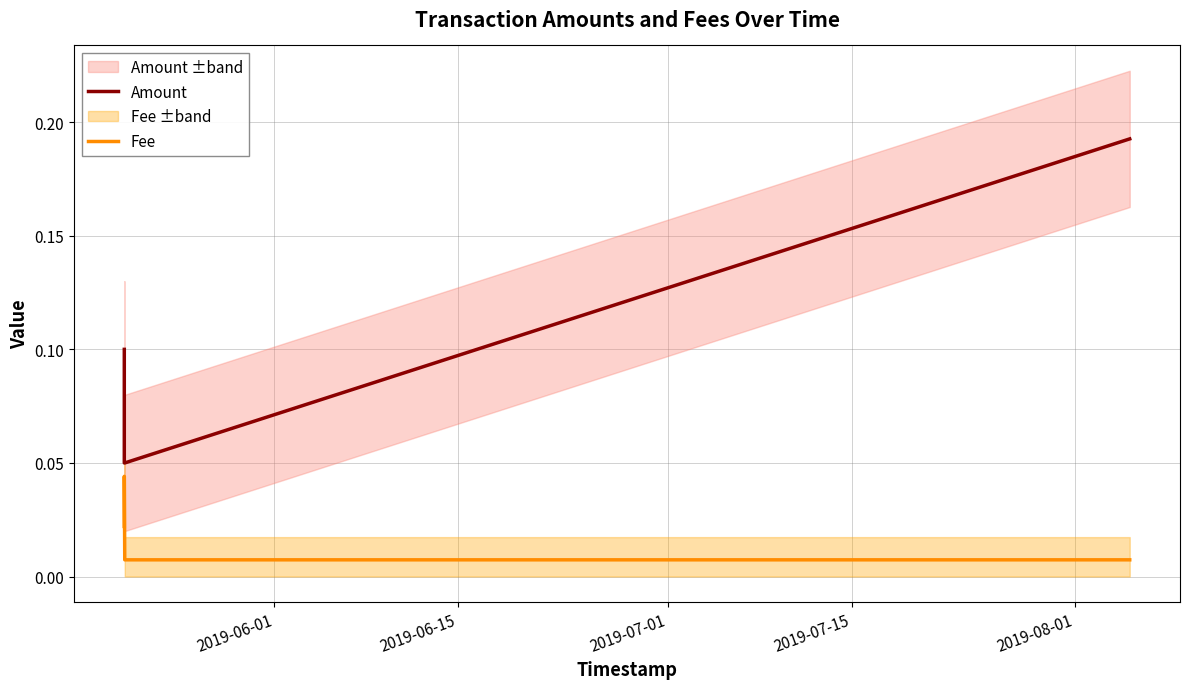

Is the value of Fee at 2019-06-15 greater than the value of Amount at 2019-06-01?

No